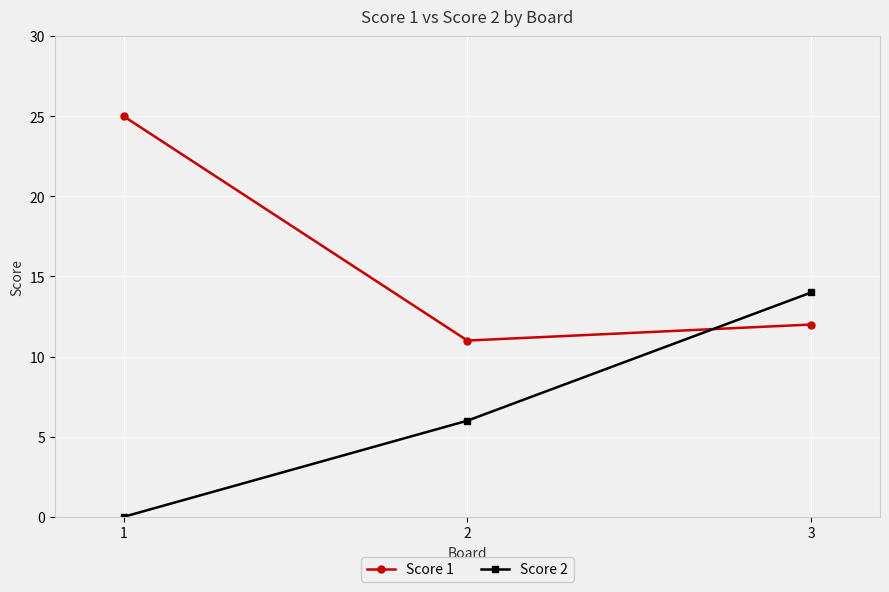

At which category does the chart reach its peak across all series?

1